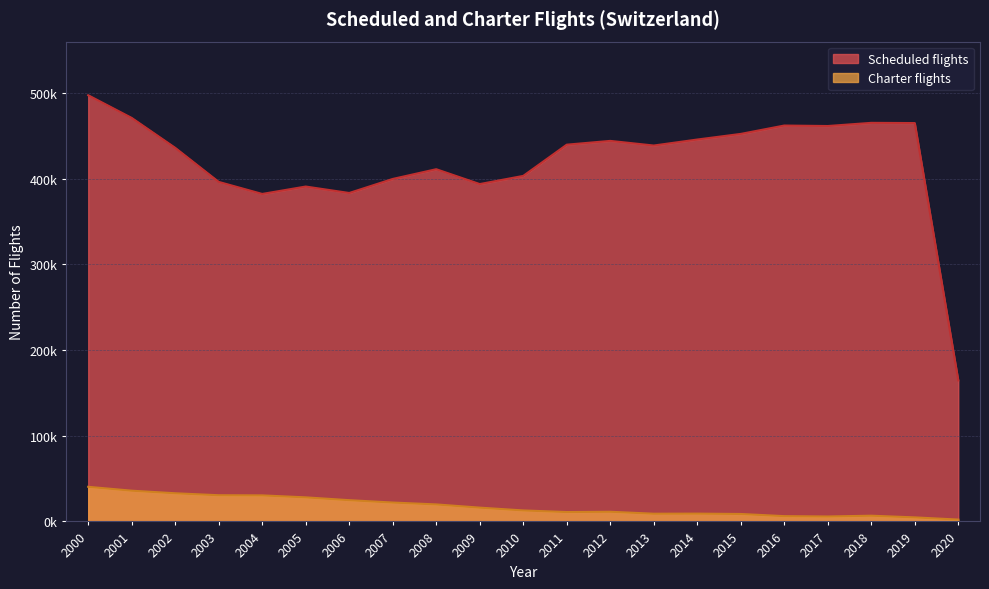

Reading right to left, extract all data points from this chart.

Scheduled flights: 164609	464945	465191	461501	462059	452286	445723	438725	444138	439725	403286	393747	411090	399730	383343	390862	382229	396268	436018	470947	497403
Charter flights: 2149	4722	6681	5762	6167	8692	9114	9012	11284	10965	12825	16100	19853	22050	24796	28094	30392	30569	32872	35870	40410